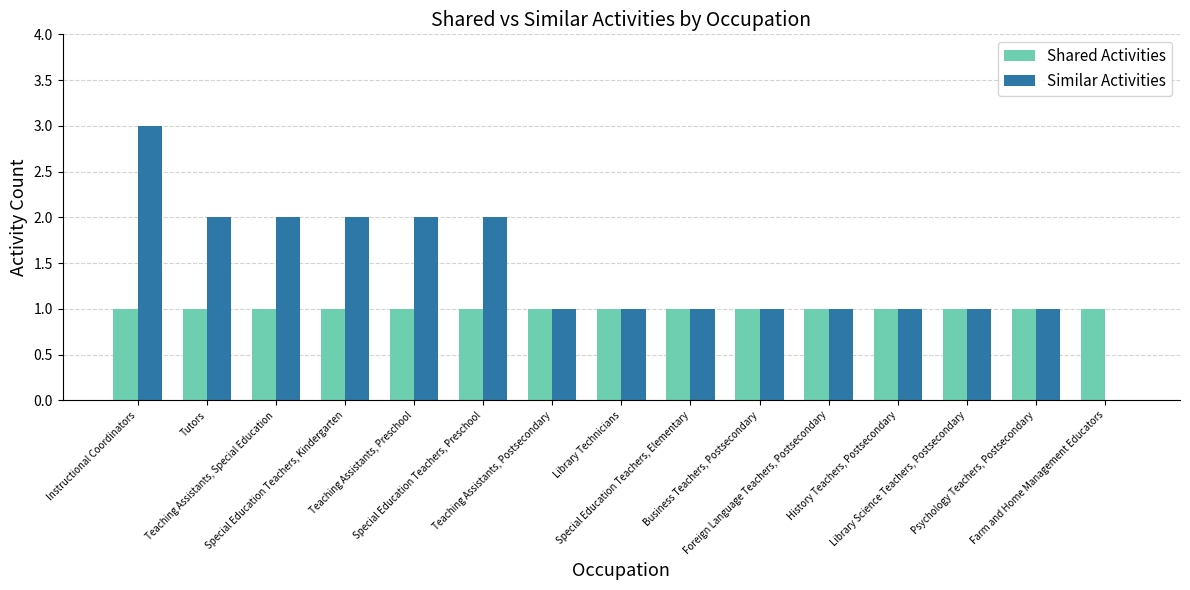

Which series has the largest total across all categories?

Similar Activities